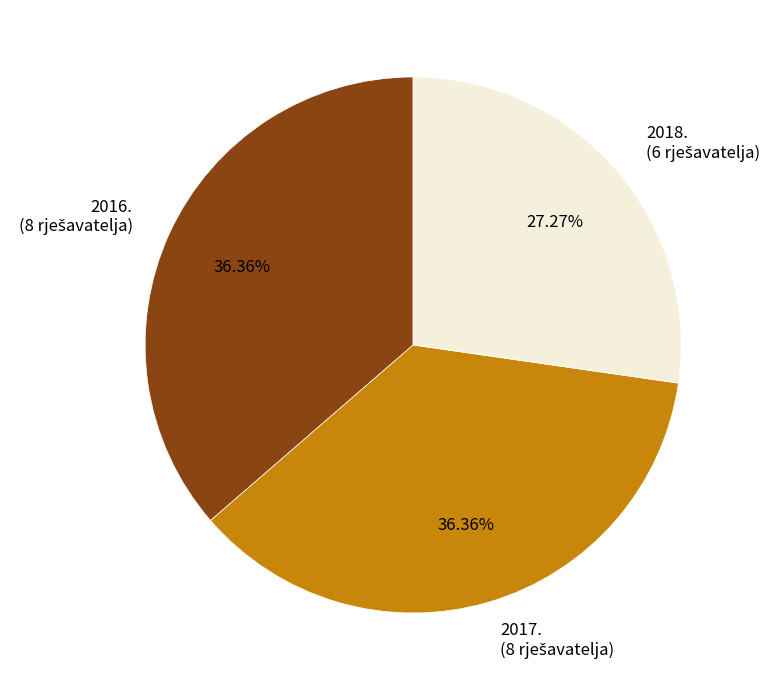

True or false: 2018. accounts for 41% of the total.

False